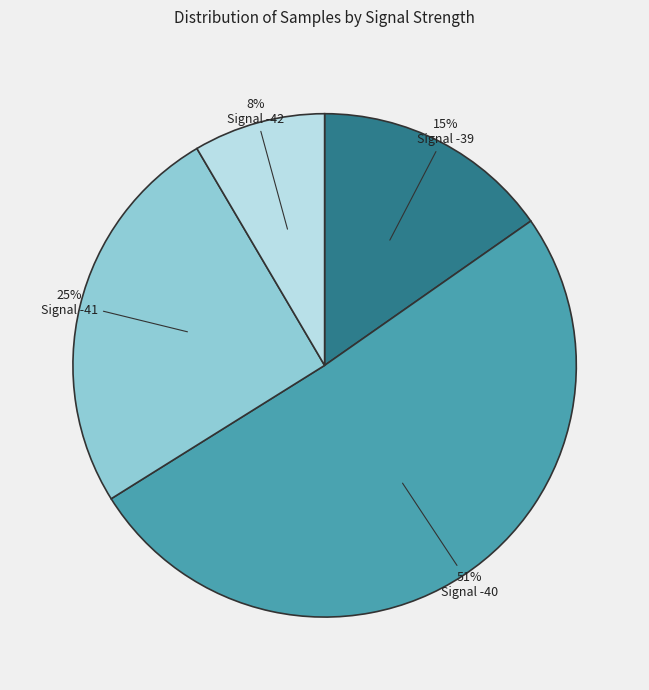

To the nearest percent, what portion does Signal -41 represent?

25%